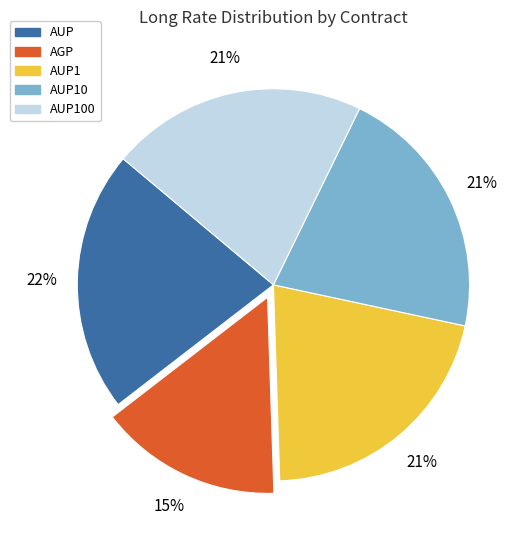

Is there any slice that represents more than half of the pie?

No